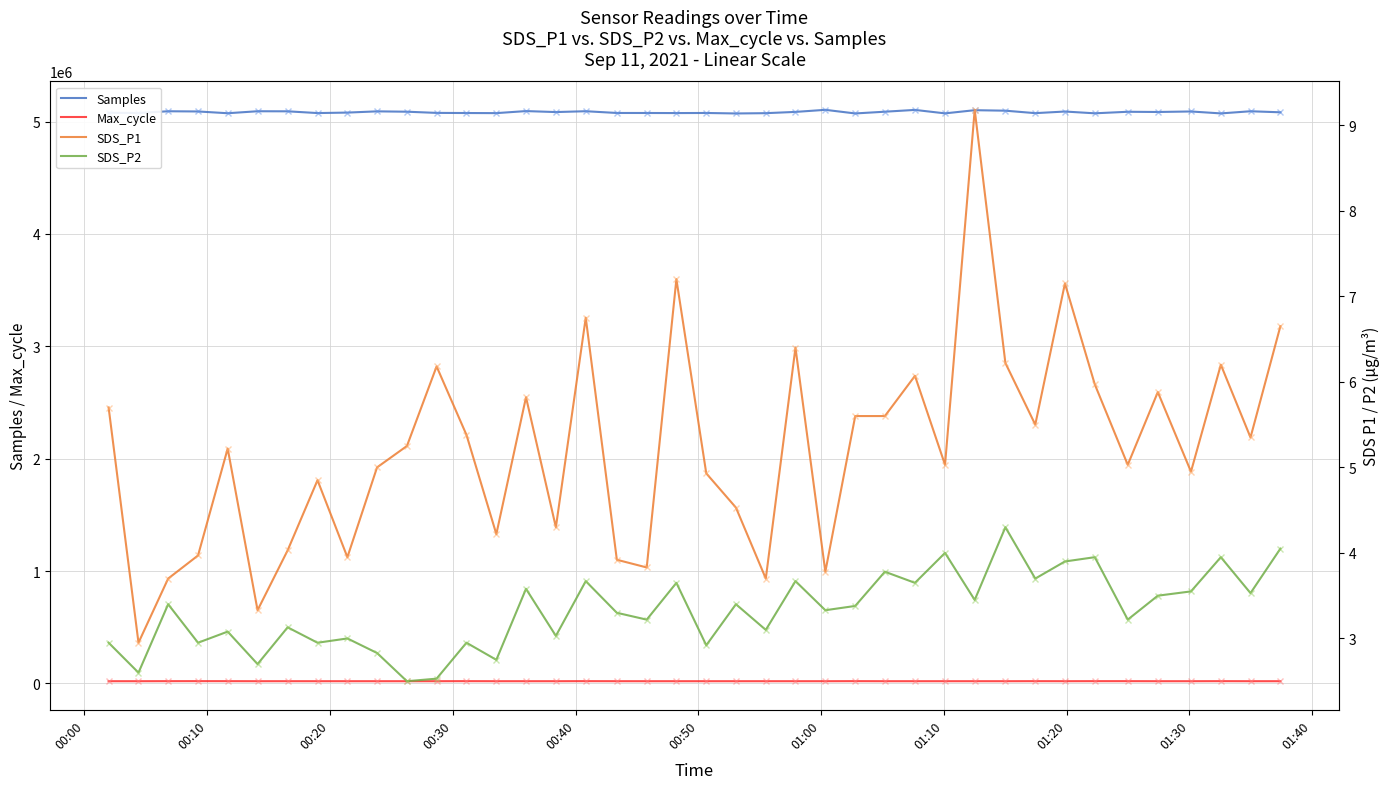

What is the value of the SDS_P2 point at the 27th from the left?

3.8